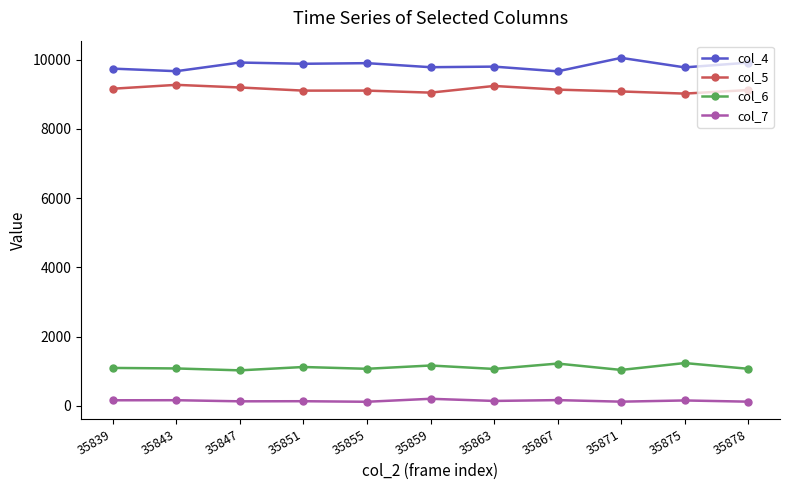

What is the smallest value displayed?

116